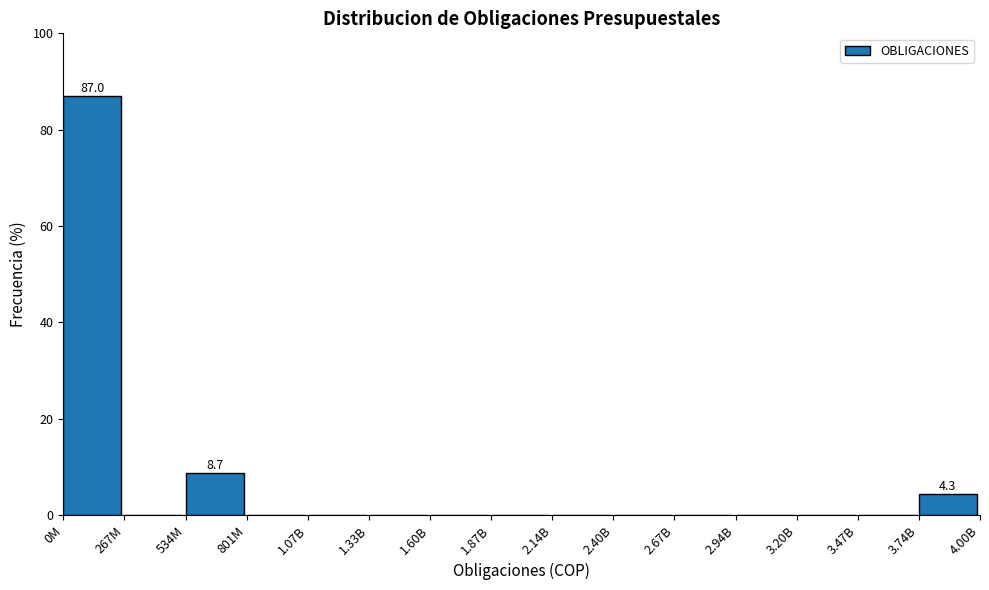

Reading left to right, list all the values displayed in this chart.

0M=87.0	267M=0.0	534M=8.7	801M=0.0	1.07B=0.0	1.33B=0.0	1.60B=0.0	1.87B=0.0	2.14B=0.0	2.40B=0.0	2.67B=0.0	2.94B=0.0	3.20B=0.0	3.47B=0.0	3.74B=4.3